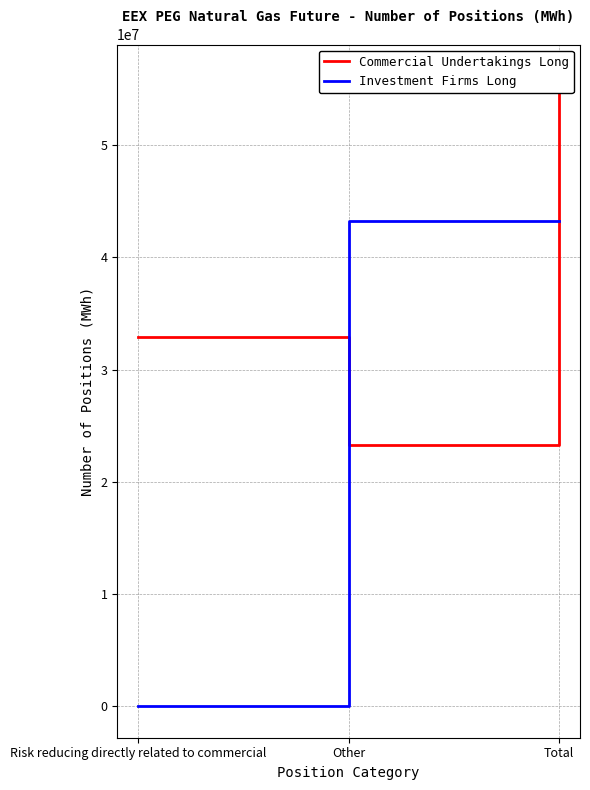

What is the sum of all Commercial Undertakings Long values?

112349978